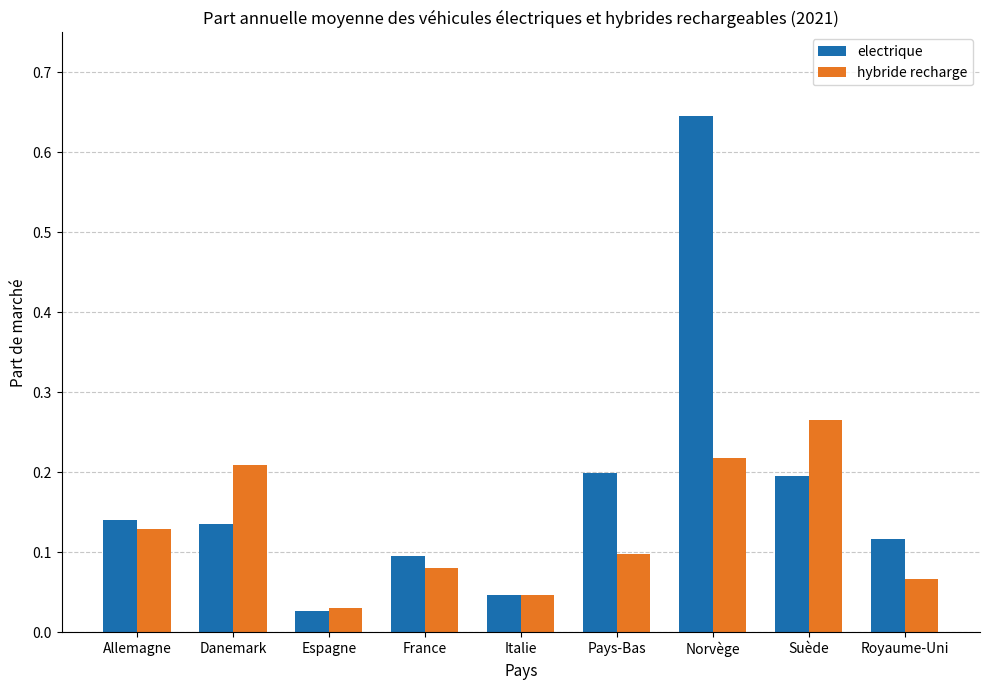

How many groups of bars are there?

9